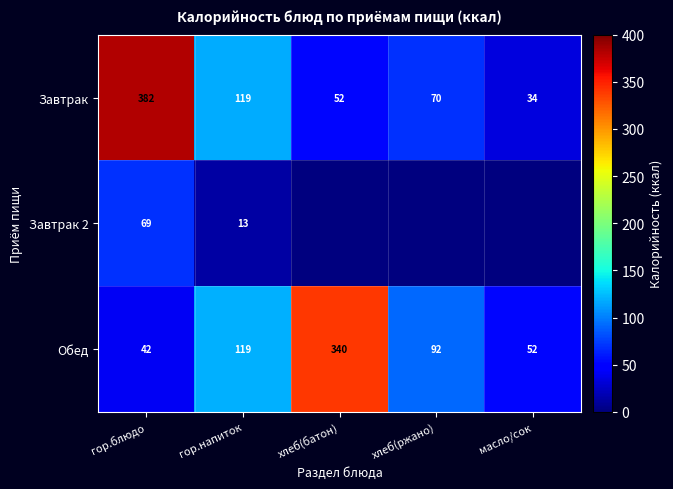

What is the spread (max minus min) of values at хлеб(батон)?

339.8